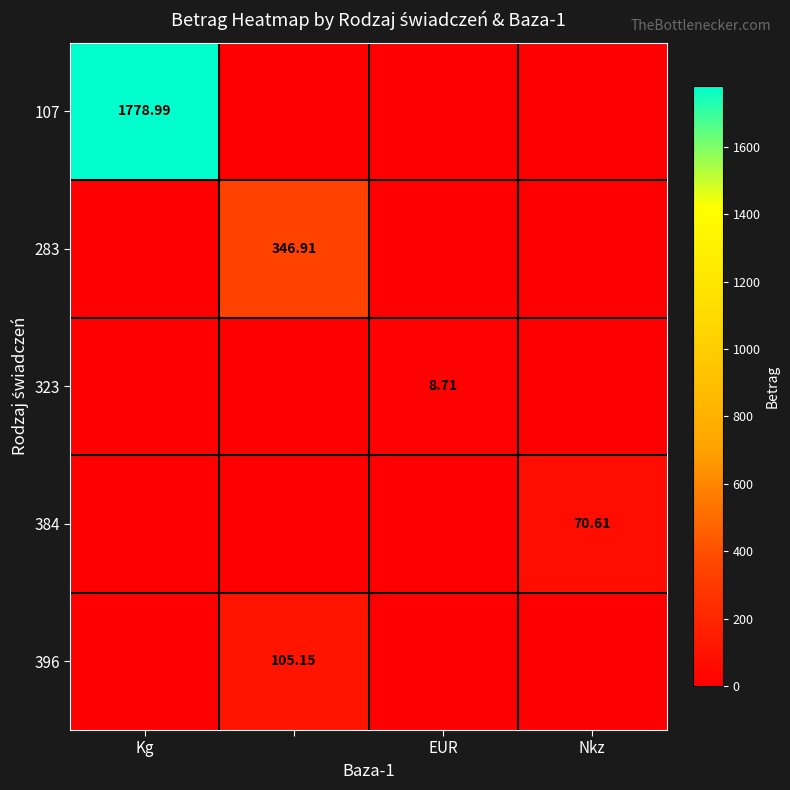

How many distinct data groups are displayed?

5